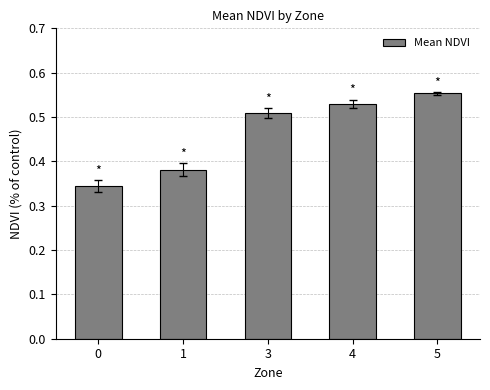

Count the values in the range 0 to 1.

5